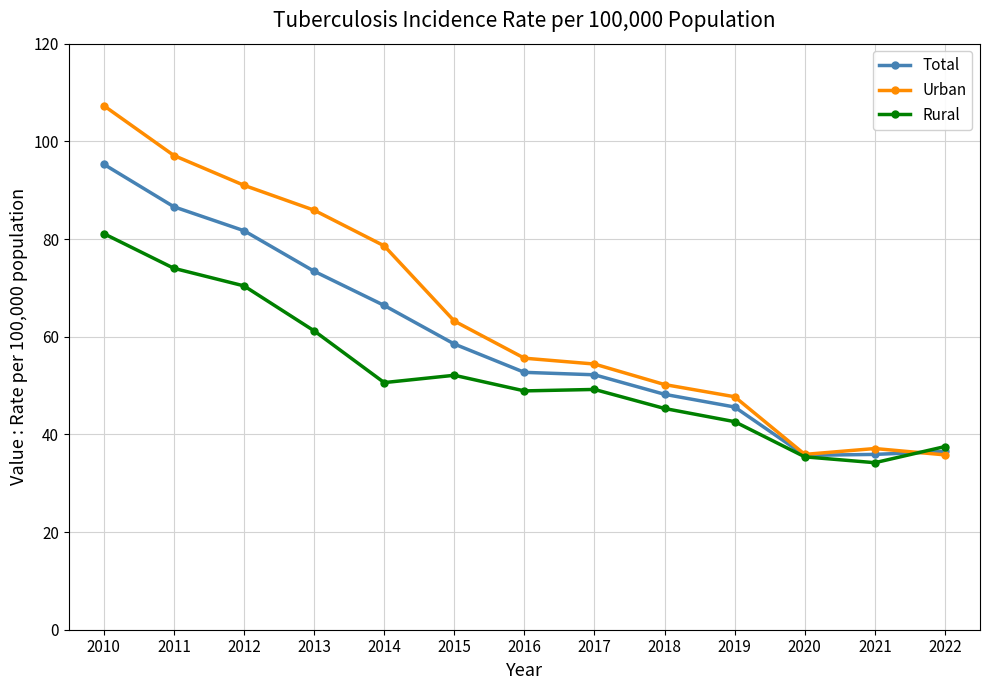

What is the difference between the Rural values at 2013 and 2010?

19.9